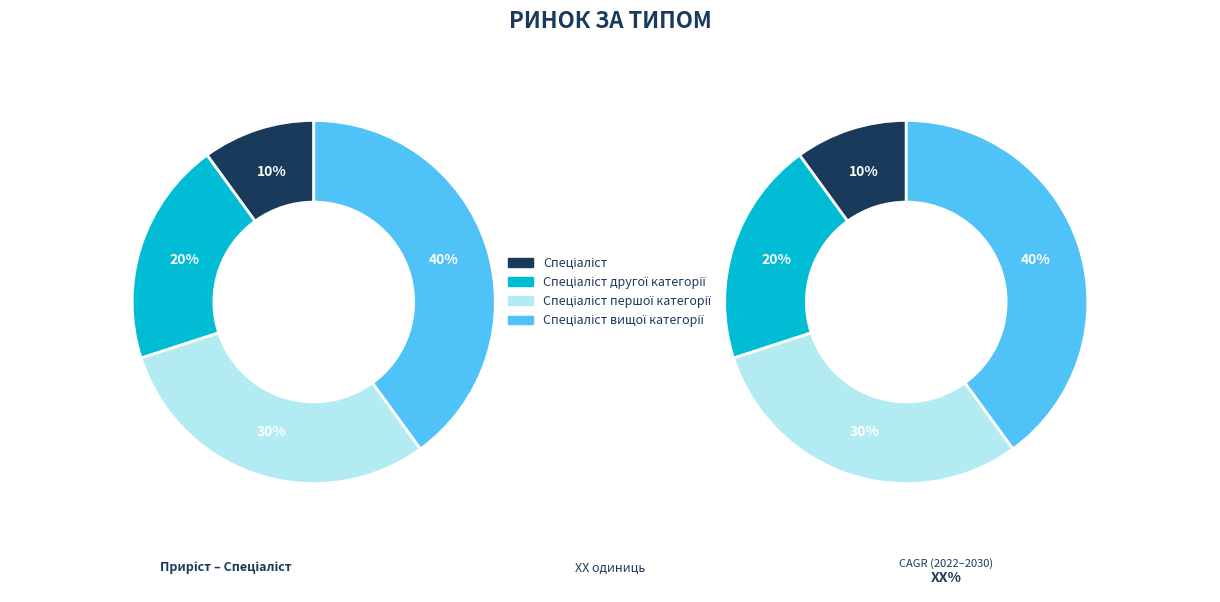

How many segments does this pie chart have?

4